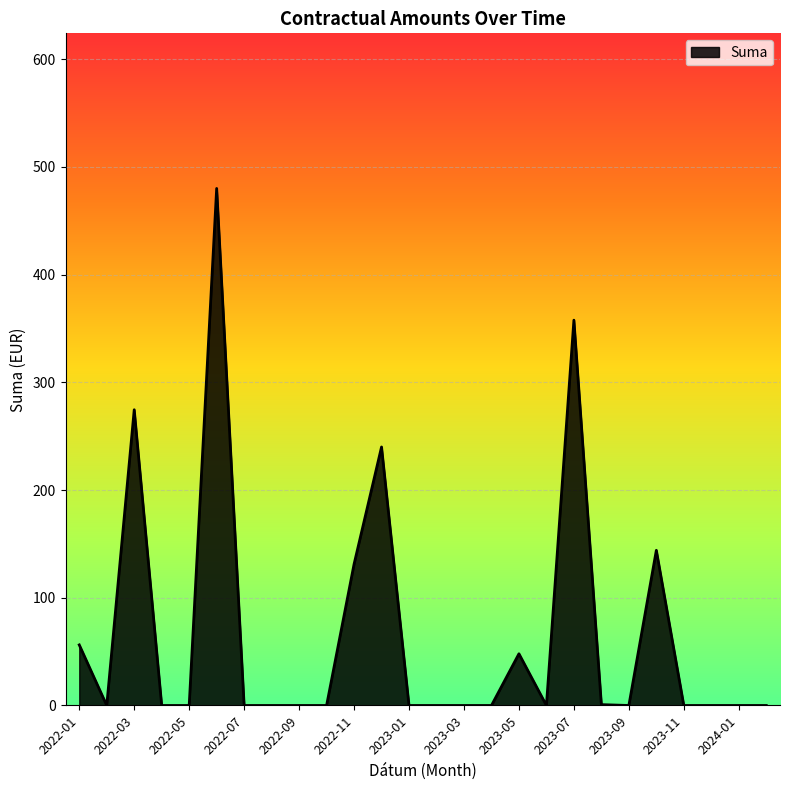

What is the greatest value displayed?

480.0